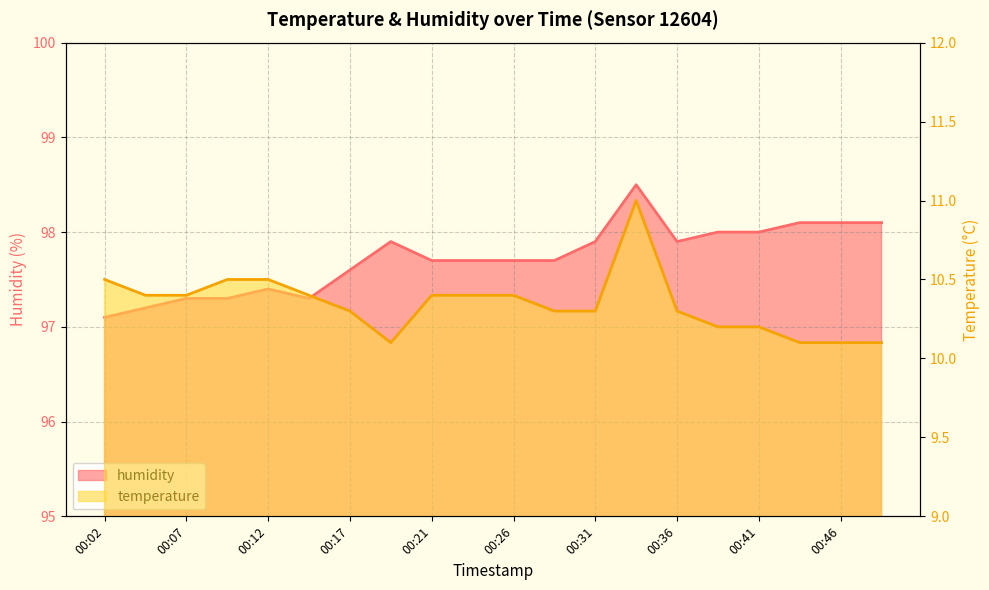

At which category is the sum across all series the highest?

00:34